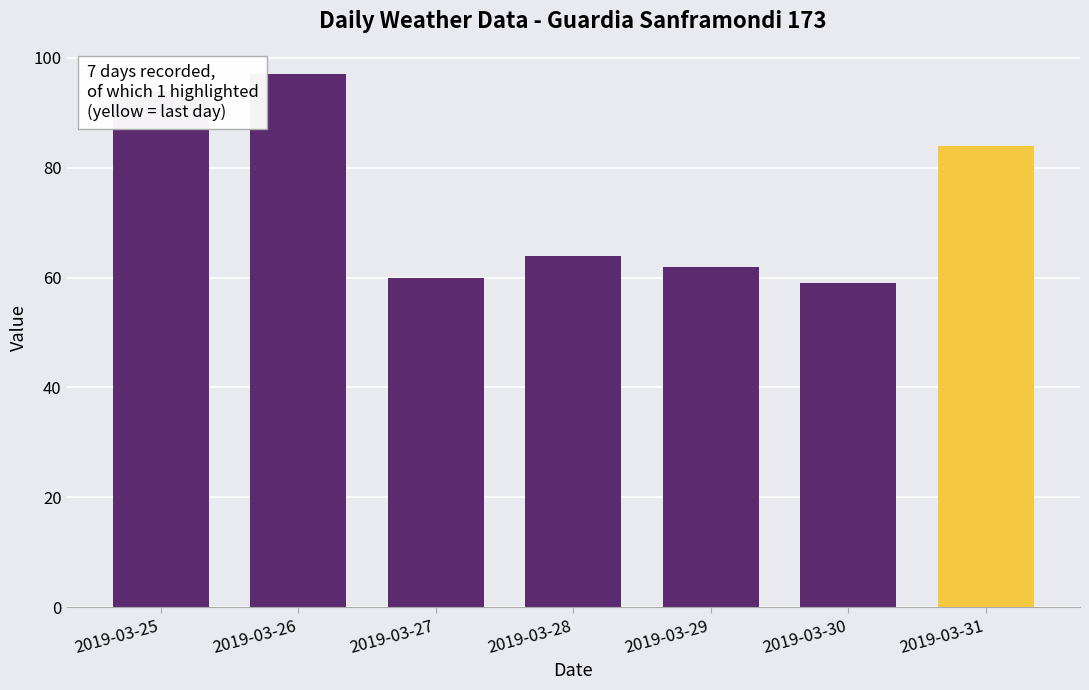

What is the average value?

74